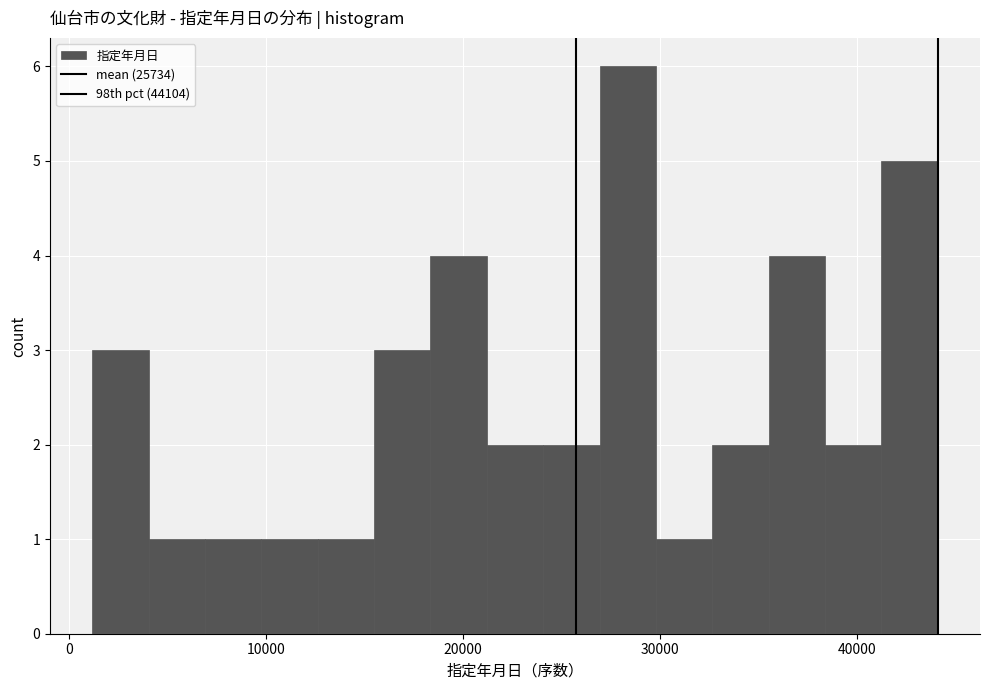

Around what value on the x-axis is the tallest bar? Give the approximate position of its centre, as read against the axis.

28000